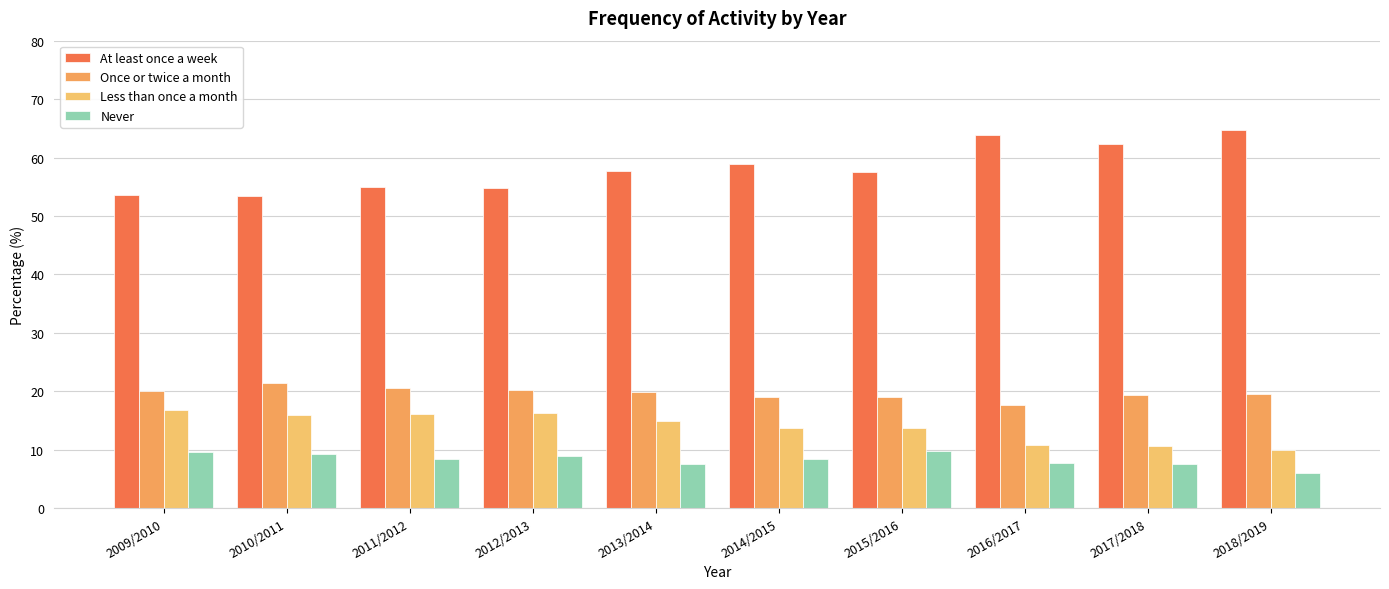

Rank the series by their maximum value, from lowest to highest.

Never, Less than once a month, Once or twice a month, At least once a week